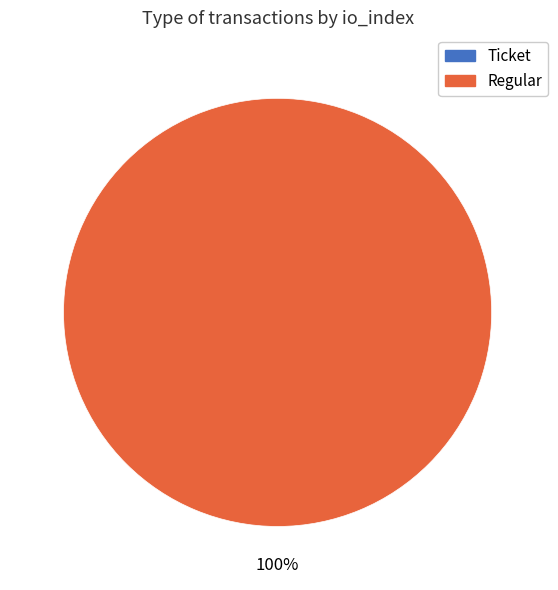

To the nearest percent, what percentage of the pie is Regular?

100%